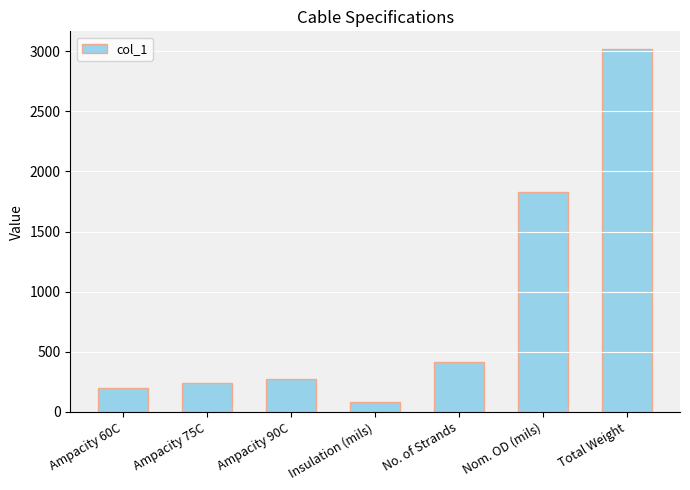

Reading right to left, what are all the values shown in this chart?

Total Weight=3015	Nom. OD (mils)=1830	No. of Strands=418	Insulation (mils)=80	Ampacity 90C=274	Ampacity 75C=241	Ampacity 60C=201